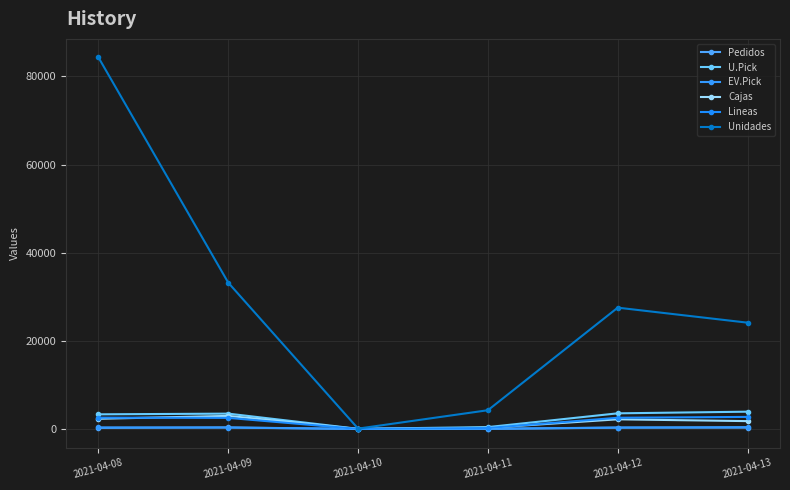

The value of U.Pick at 2021-04-13 is 3924. True or false?

True